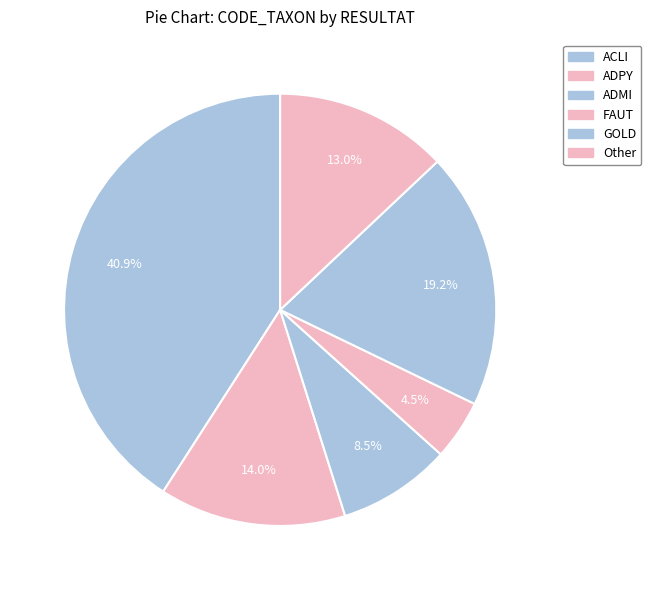

To the nearest percent, what percentage of the pie is Other?

13%